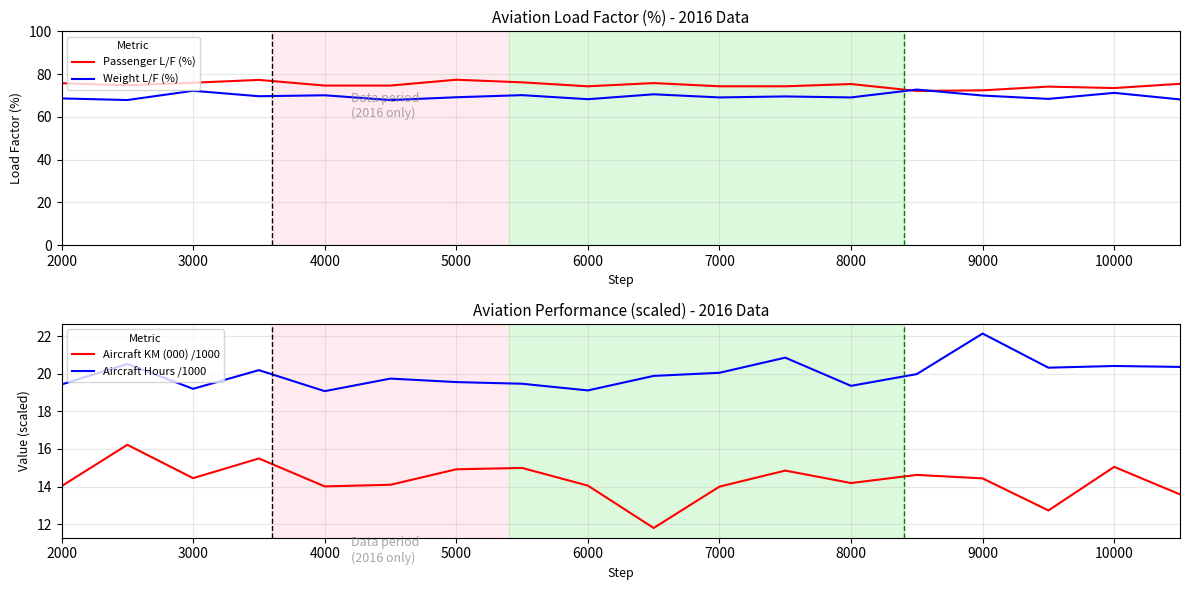

The Passenger L/F (%) series shows 75.7 at 2000. True or false?

True